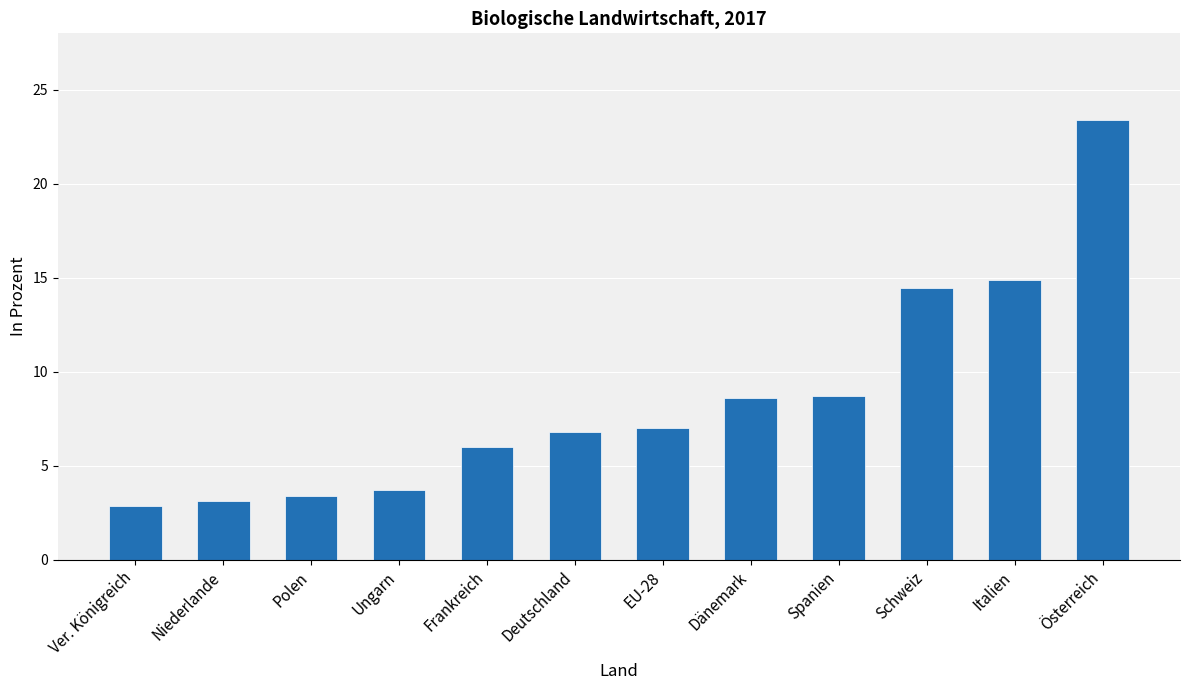

What is the difference between the maximum and minimum values?

20.5